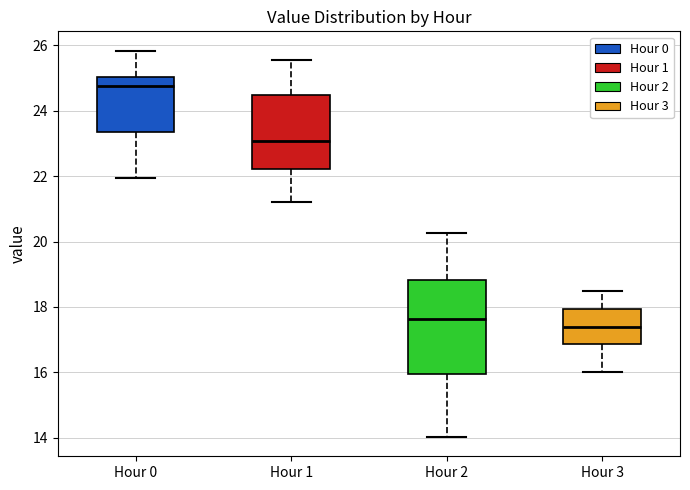

Reading left to right, transcribe this box plot: for each box, give where its median line is, the range the box spans, and where its two whiskers end, as read against the y-axis. The values are not printed on the chart, so give them approximately, as read against the axis.

Hour 0: median 24.8, box 23.4 to 25.0, whiskers 22.0 to 25.8
Hour 1: median 23.0, box 22.2 to 24.4, whiskers 21.2 to 25.6
Hour 2: median 17.6, box 16.0 to 18.8, whiskers 14.0 to 20.2
Hour 3: median 17.4, box 16.8 to 18.0, whiskers 16.0 to 18.6